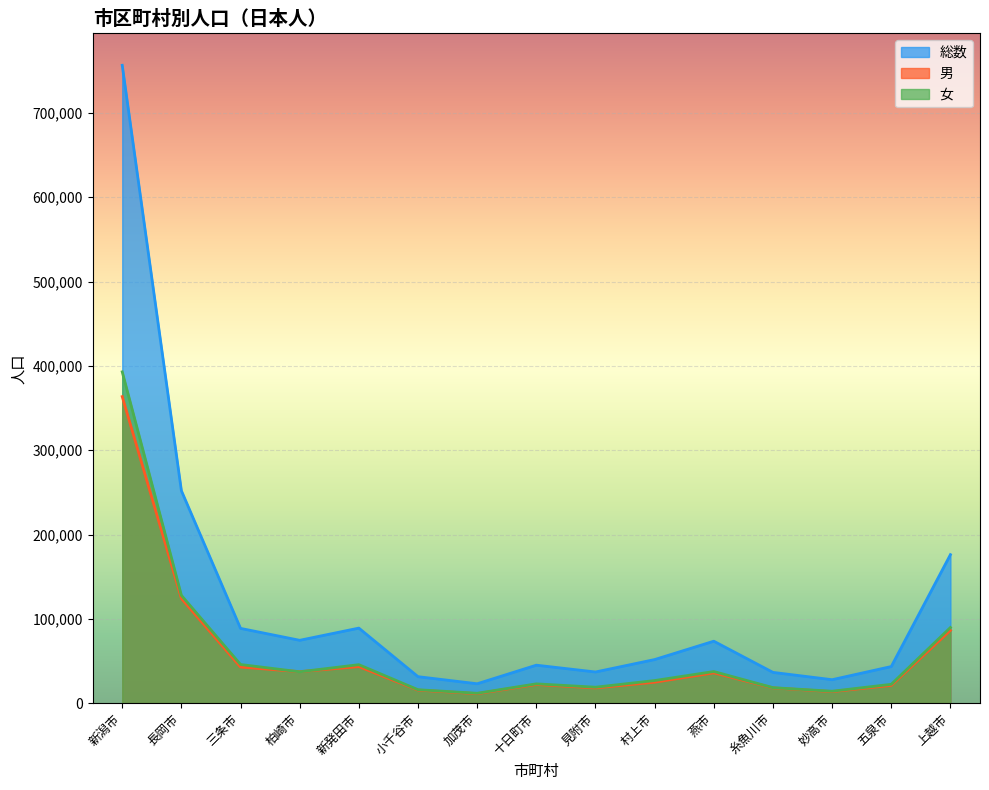

What is the approximate value of 総数 at 五泉市, to the nearest 100?

43500